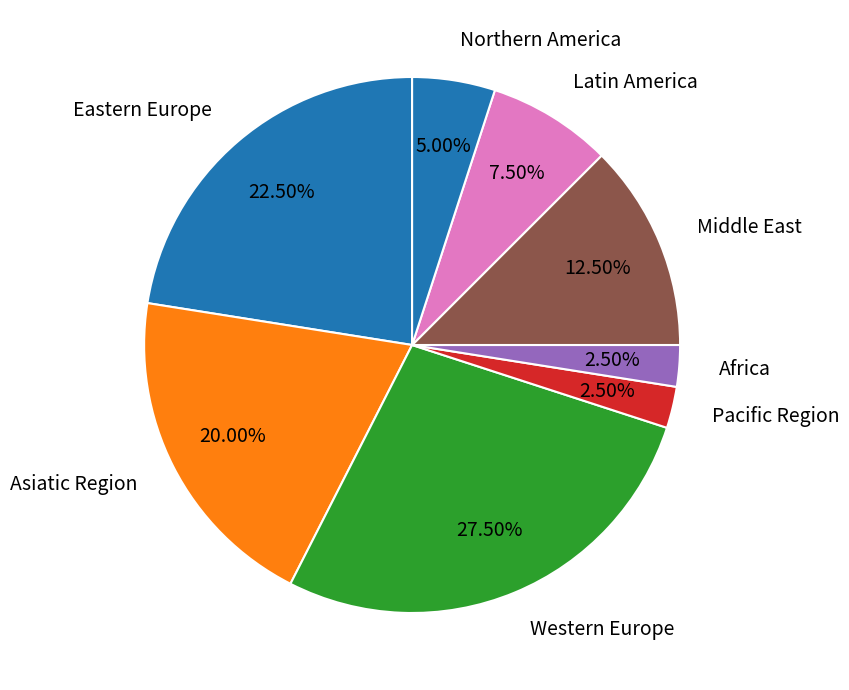

Combined, do Northern America and Western Europe account for over 50%?

No